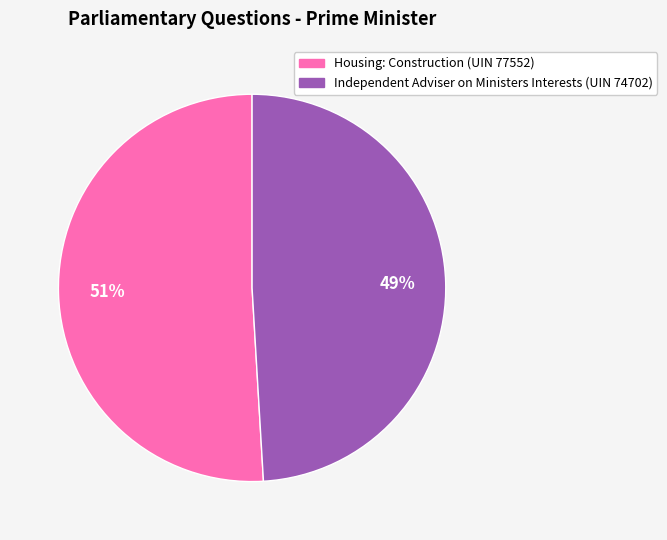

Is it true that Independent Adviser on Ministers Interests (UIN 74702) is 49% of the pie?

True